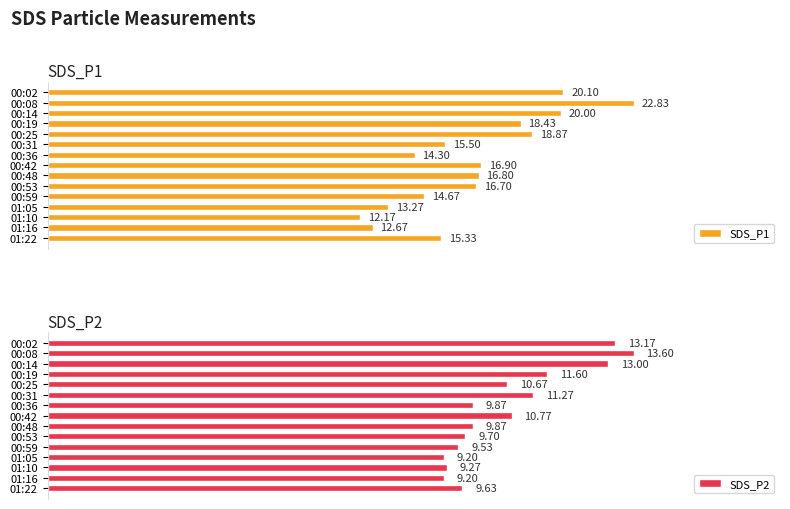

List the labels in order of SDS_P1 value, largest first.

00:08, 00:02, 00:14, 00:25, 00:19, 00:42, 00:48, 00:53, 00:31, 01:22, 00:59, 00:36, 01:05, 01:16, 01:10